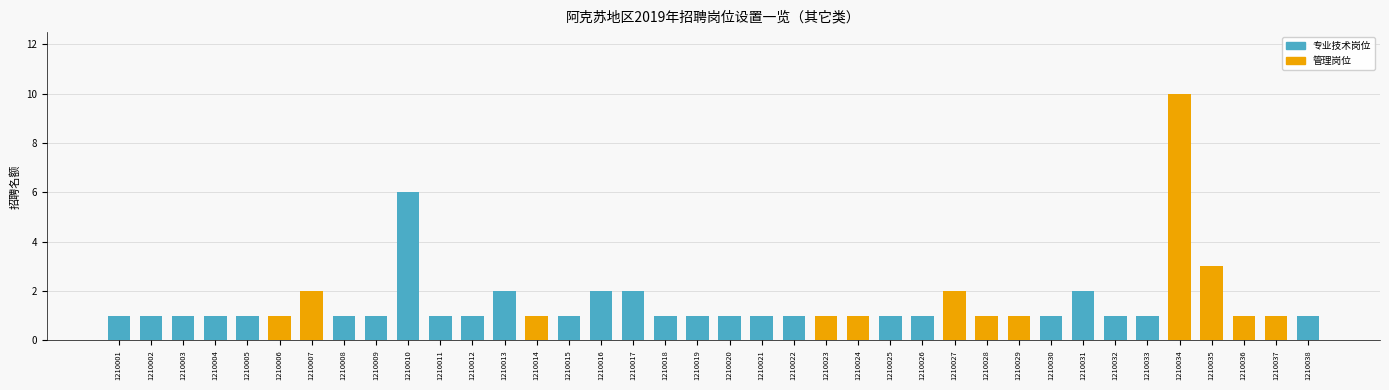

True or false: 管理岗位 has a value of 2 at 1210036.

False